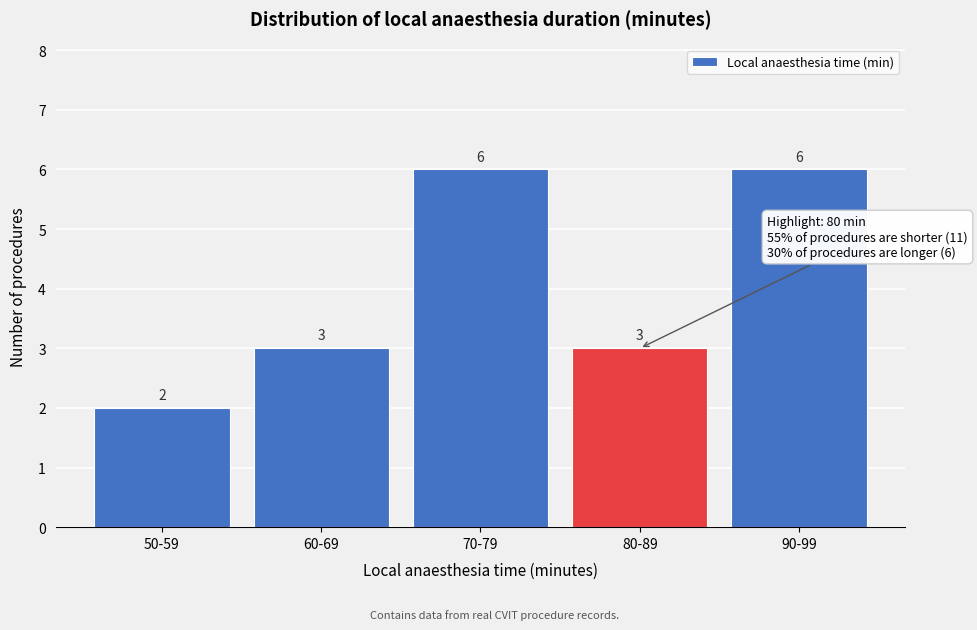

Reading right to left, list all the values displayed in this chart.

90-99=6	80-89=3	70-79=6	60-69=3	50-59=2